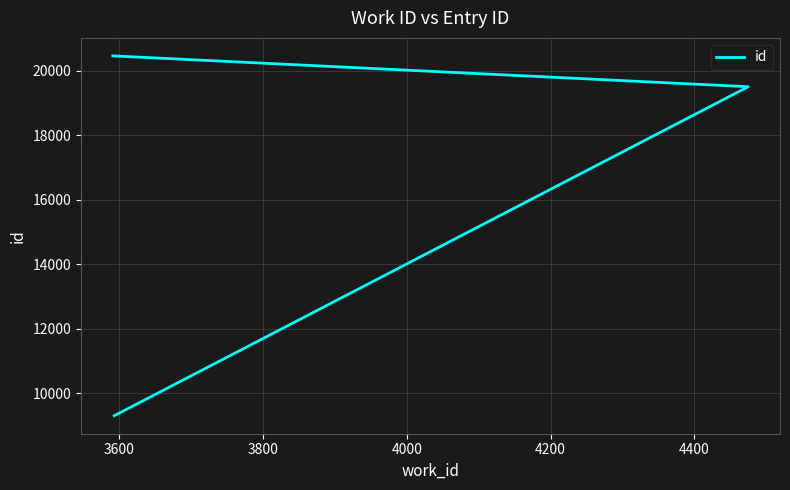

What is the greatest value displayed?

20464